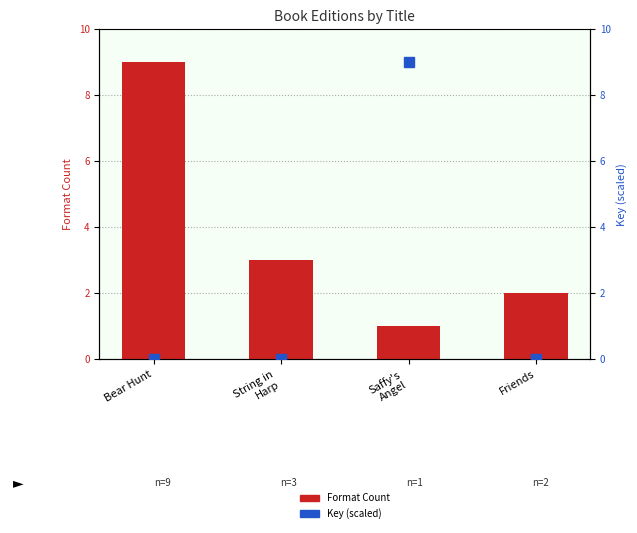

Which has a higher value, Bear Hunt or String in
Harp?

Bear Hunt